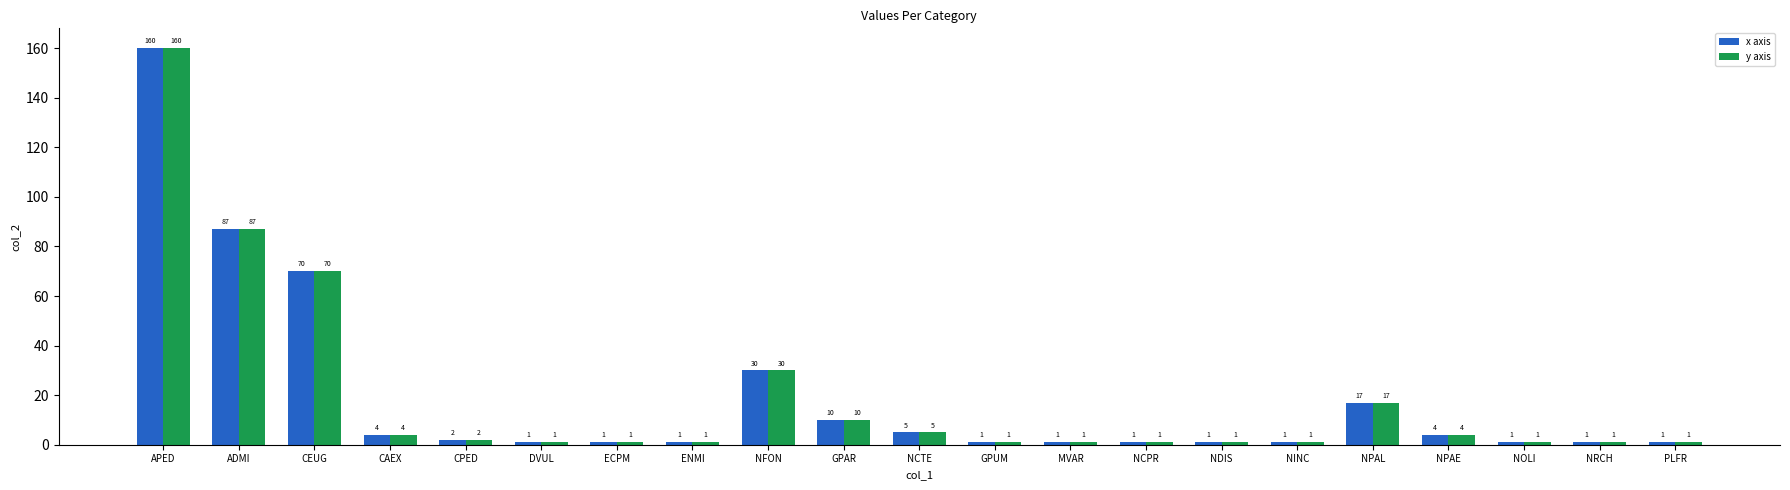

What position from the left is NINC?

16